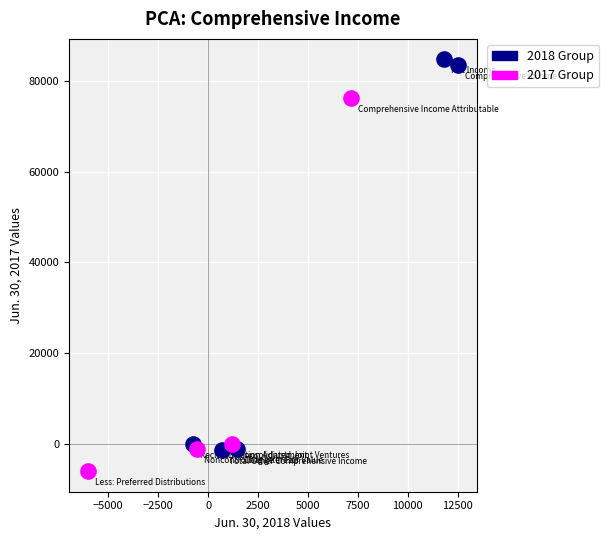

What are all the series names shown in the legend?

2018 Group, 2017 Group